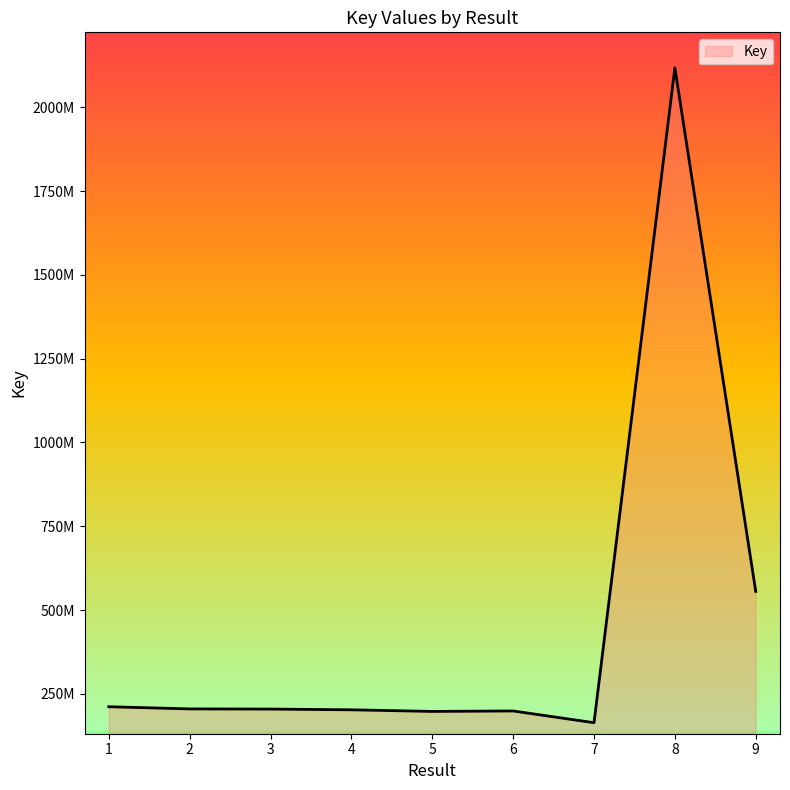

What is the value of the 7th point from the left?

164309084